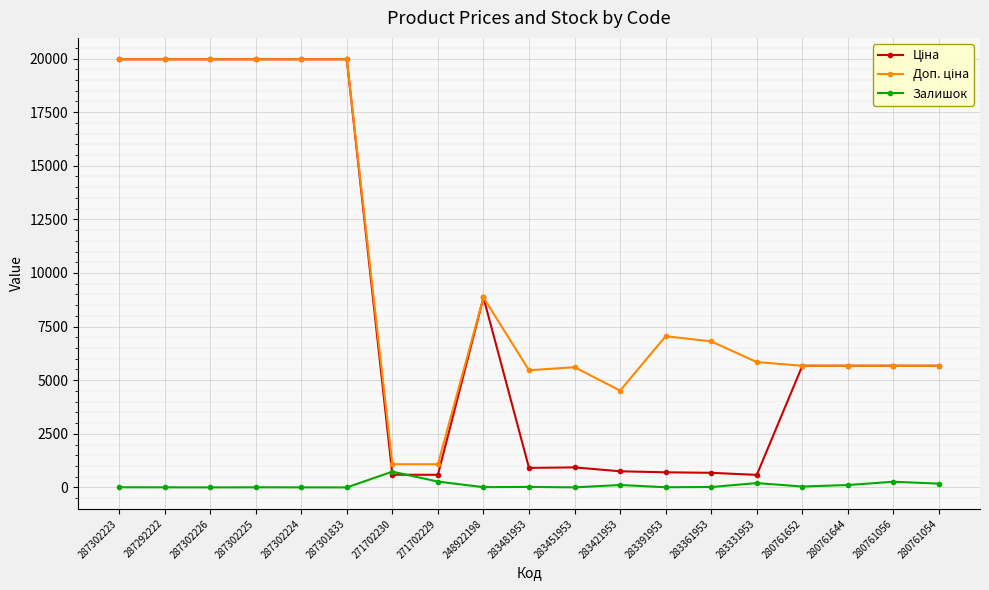

Is it true that Залишок equals 2.0 at 283451953?

True